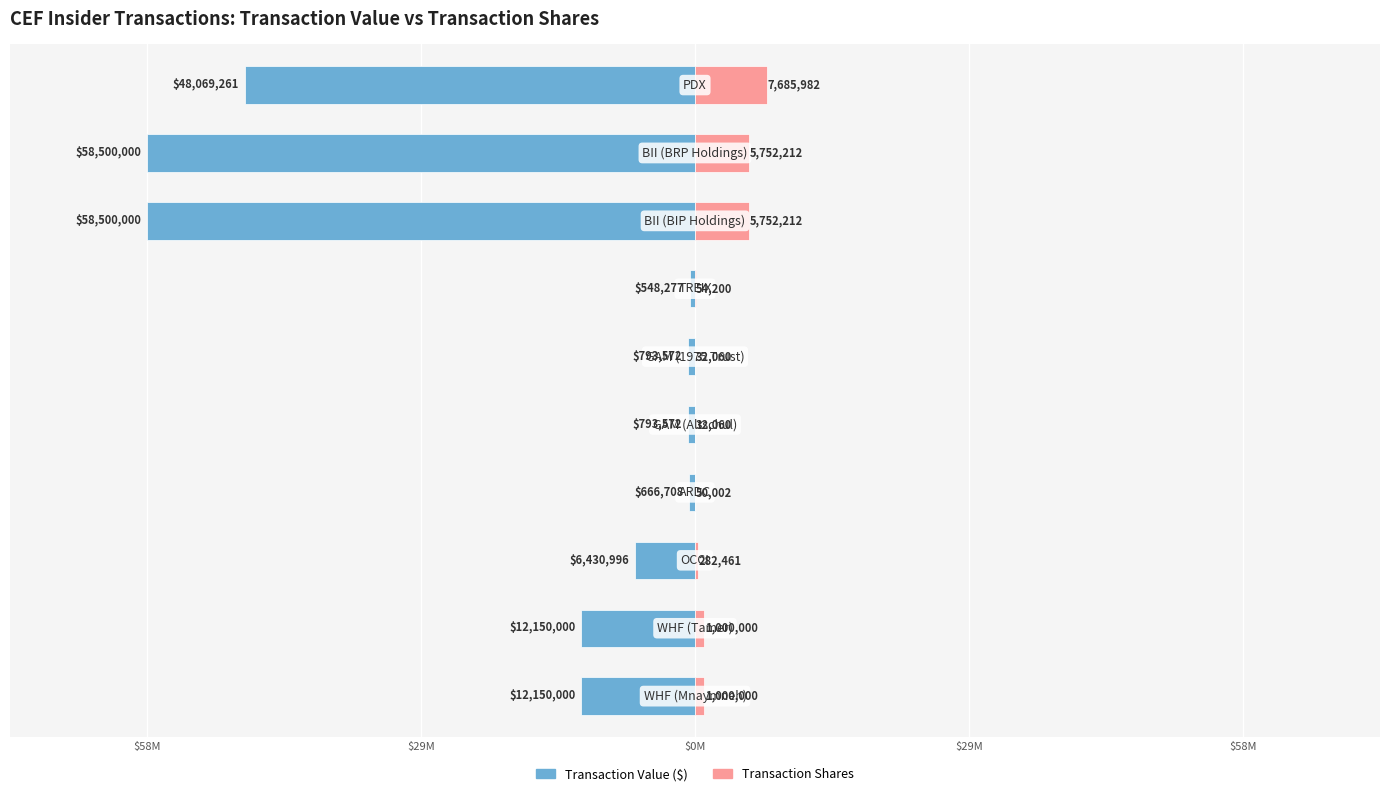

Which series has the widest spread of values?

Transaction Value ($)